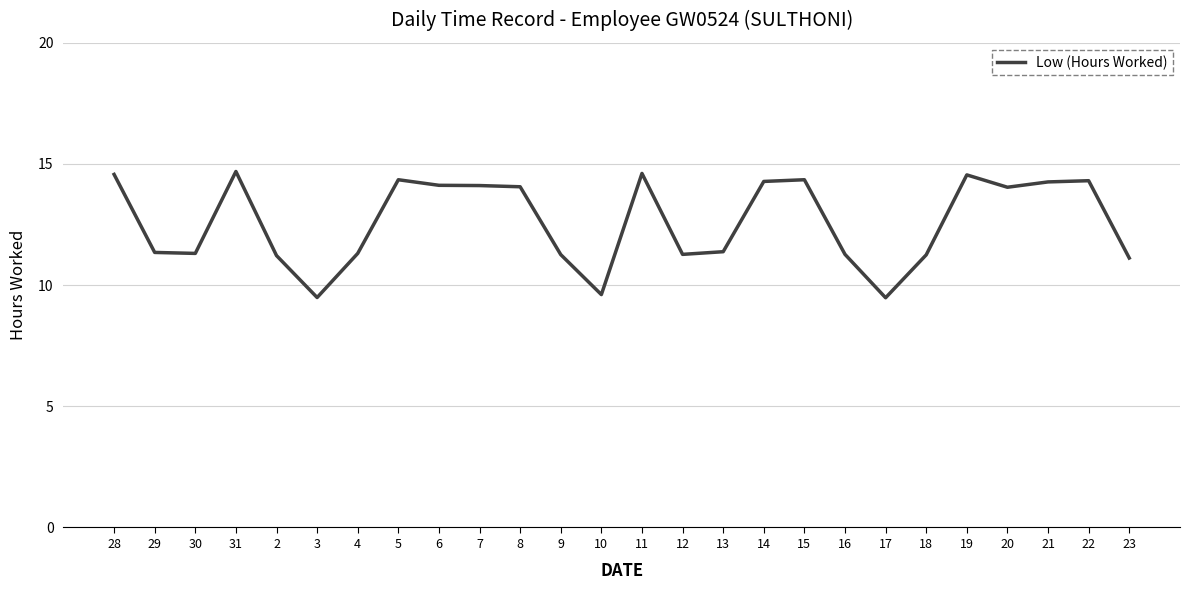

Does the chart display data point markers on the line(s)?

No